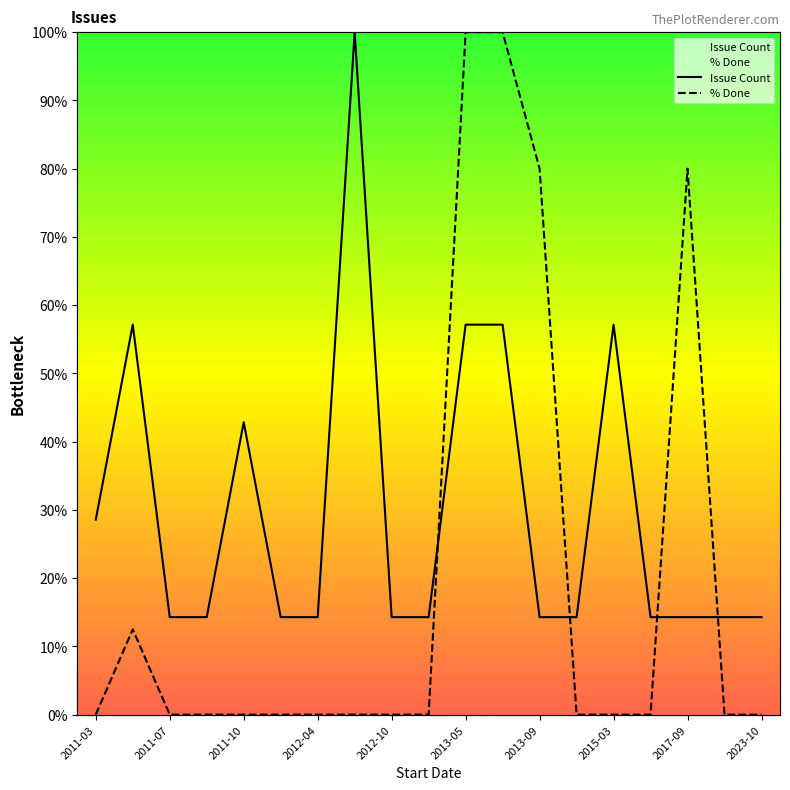

Which series has the largest range (max minus min)?

% Done